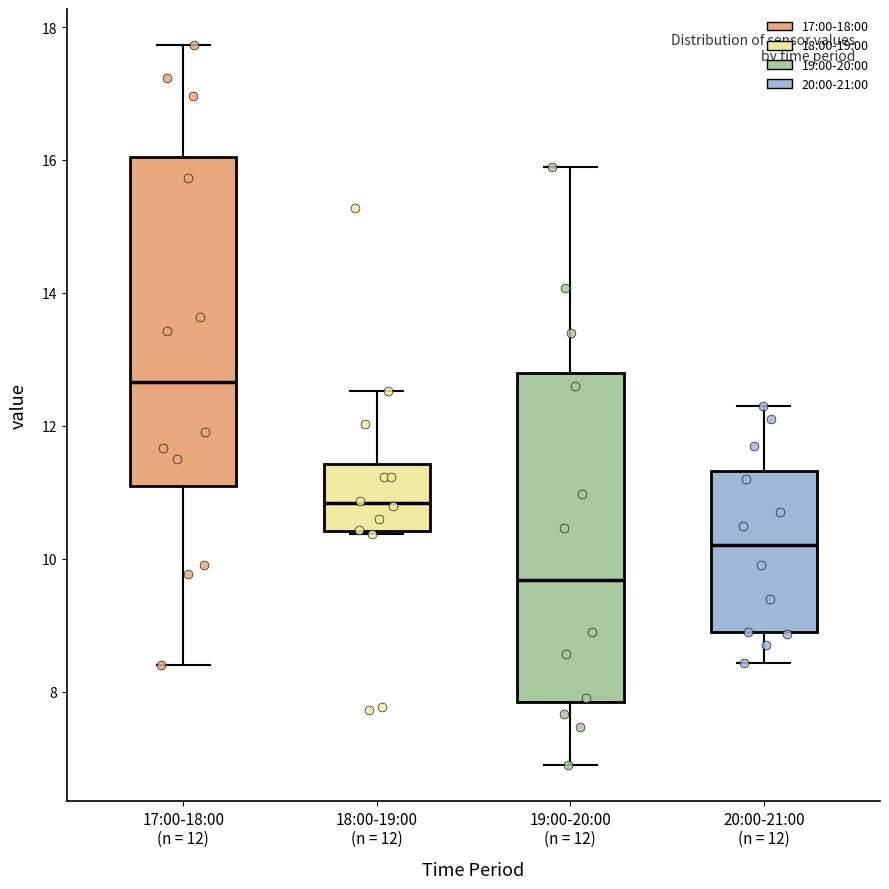

Reading left to right, read every box against the y-axis: the position of its median line, the range the box covers, and the ends of its whiskers. The values are not printed on the chart, so give them approximately, as read against the axis.

17:00-18:00 (n = 12): median 12.6, box 11.2 to 16.0, whiskers 8.4 to 17.8
18:00-19:00 (n = 12): median 10.8, box 10.4 to 11.4, whiskers 10.4 to 12.6
19:00-20:00 (n = 12): median 9.6, box 7.8 to 12.8, whiskers 7.0 to 16.0
20:00-21:00 (n = 12): median 10.2, box 8.8 to 11.4, whiskers 8.4 to 12.4